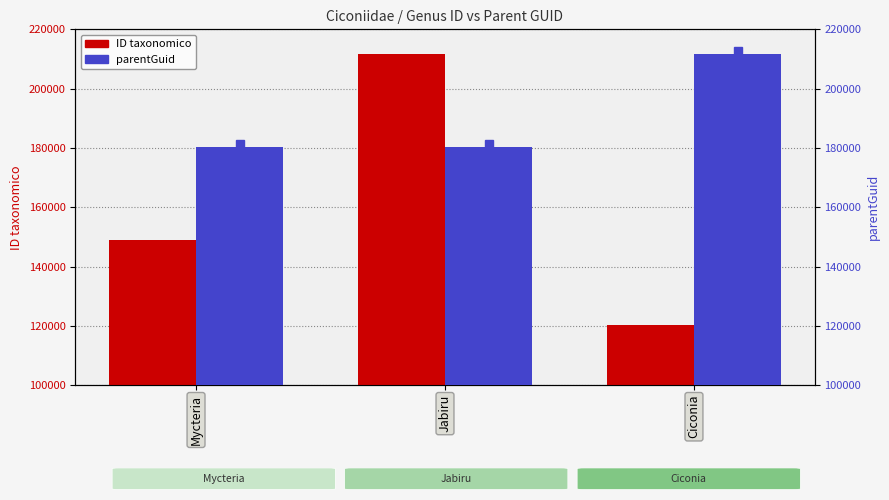

Read the ID taxonomico value at Ciconia, to the nearest 10.

120290